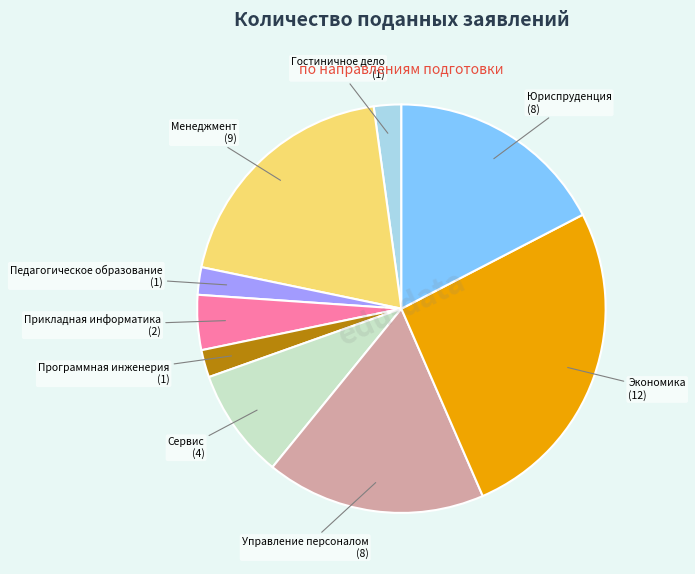

Is there any slice that represents more than half of the pie?

No